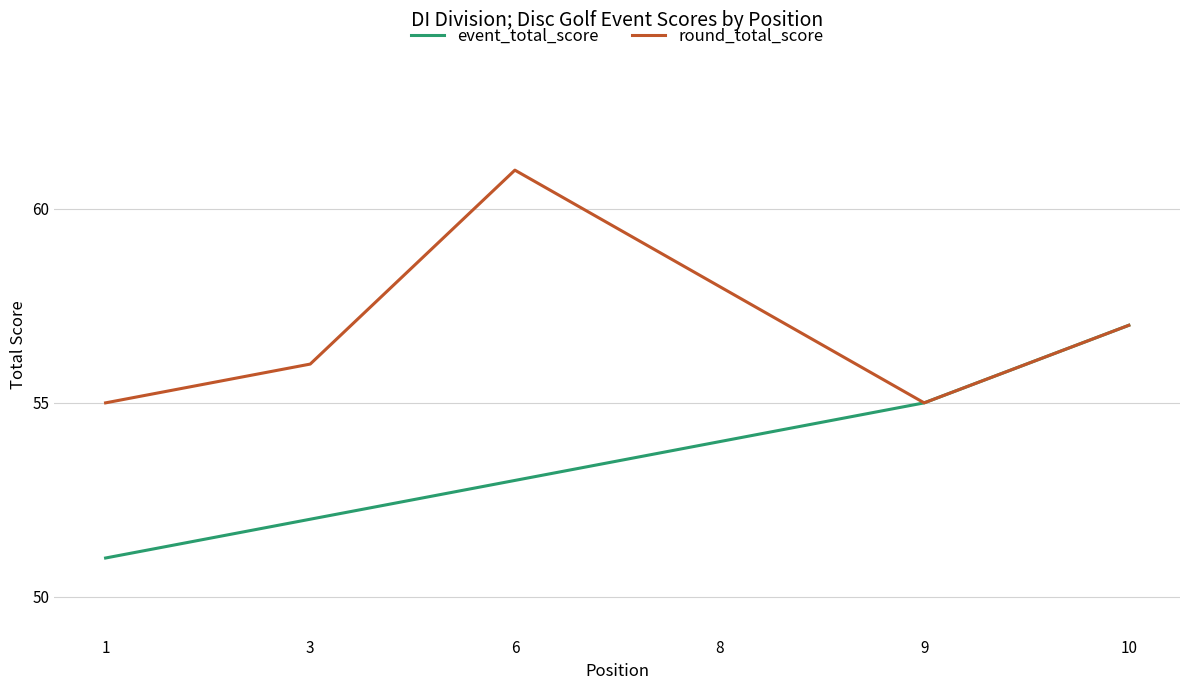

What is the approximate value of round_total_score at 9?

55